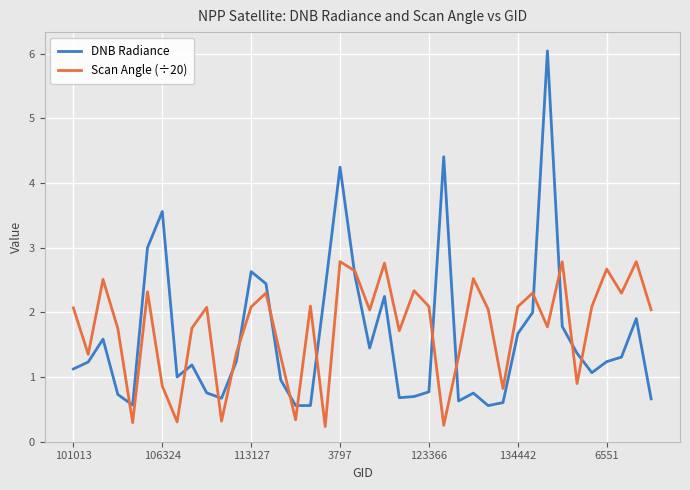

True or false: DNB Radiance and Scan Angle (÷20) cross at least once.

True